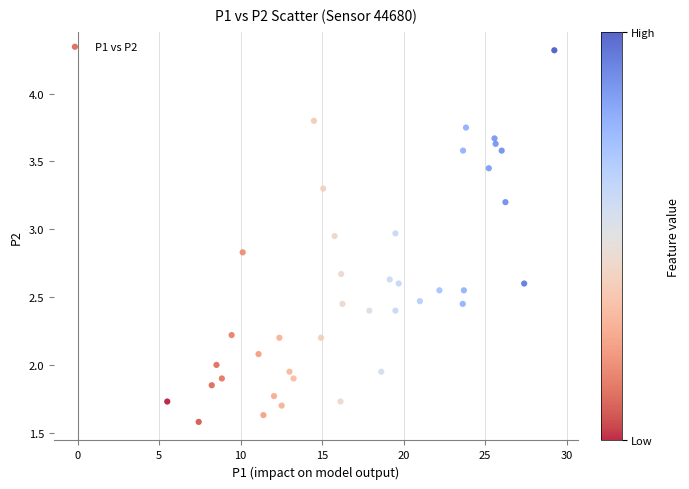

What is the range of X values (max minus min)?

23.8